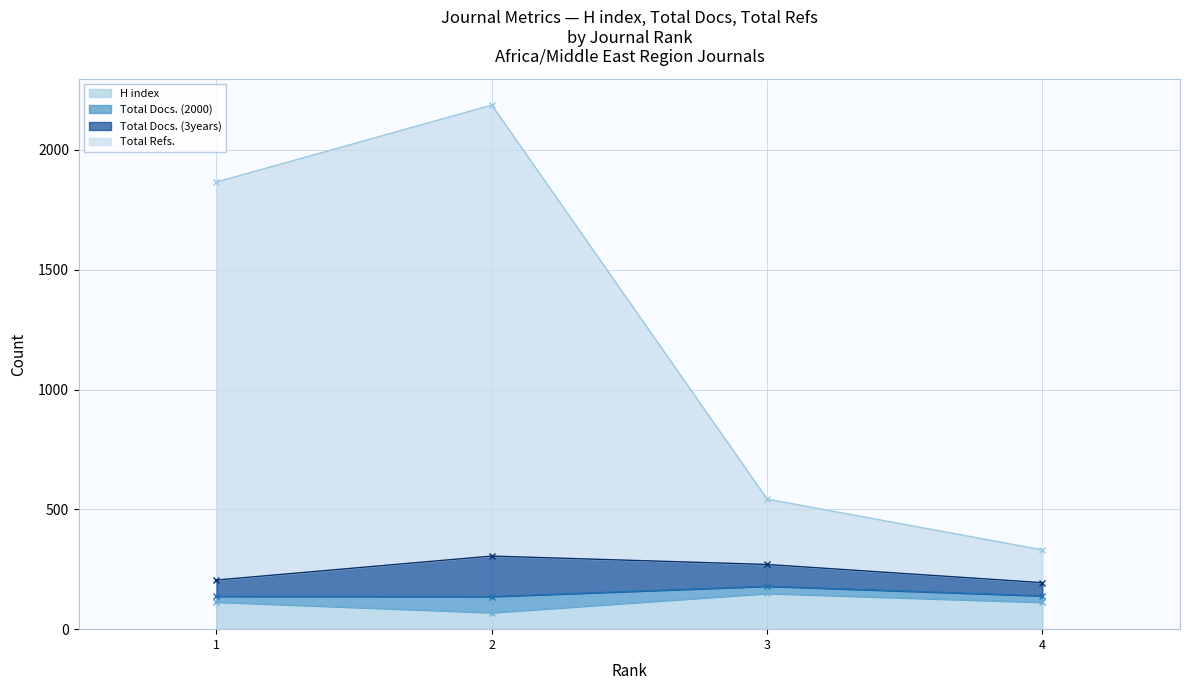

Where is the first local maximum for H index?

3